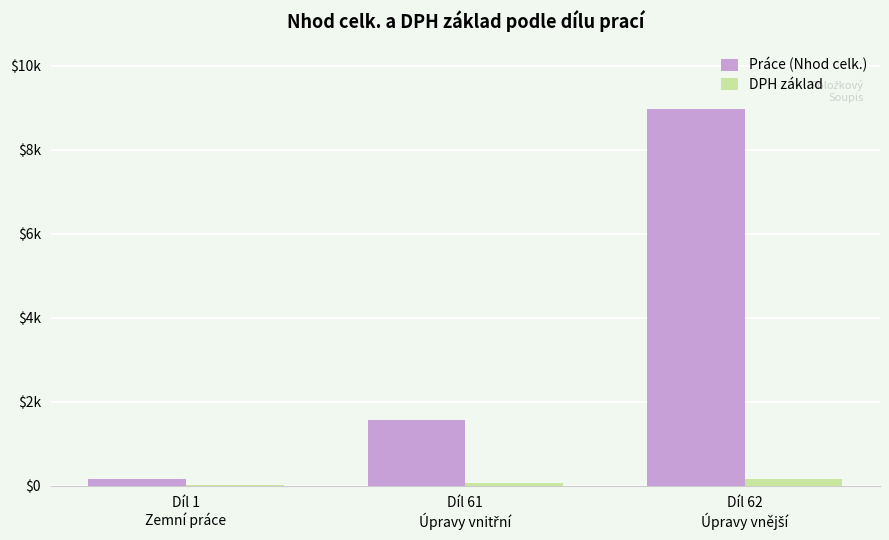

What are all the series names shown in the legend?

Práce (Nhod celk.), DPH základ